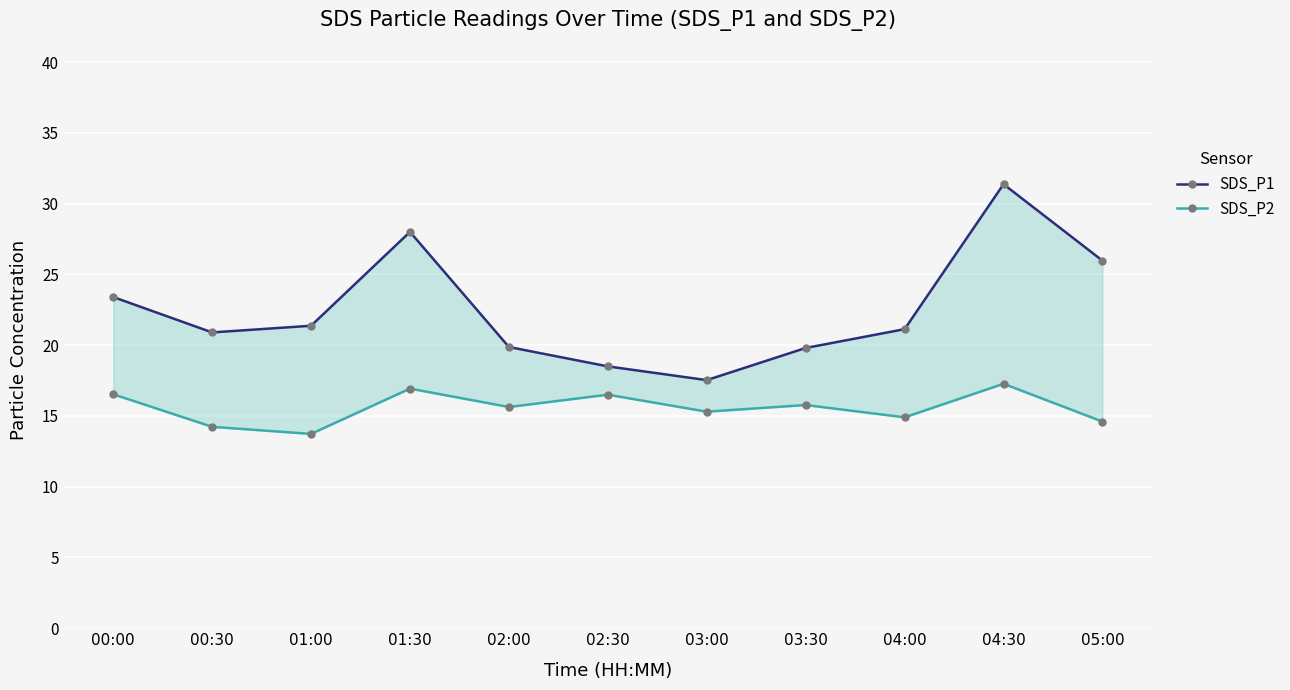

At how many categories does at least one series exceed 14?

11